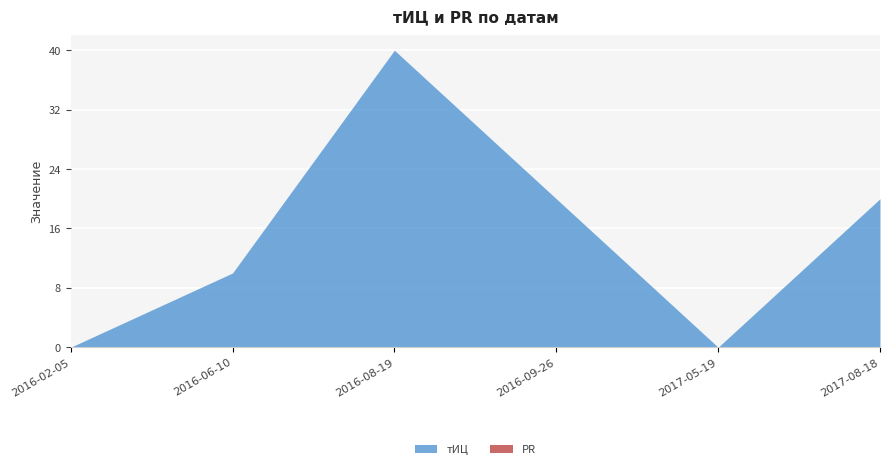

How many interior local valleys does the тИЦ series have?

1